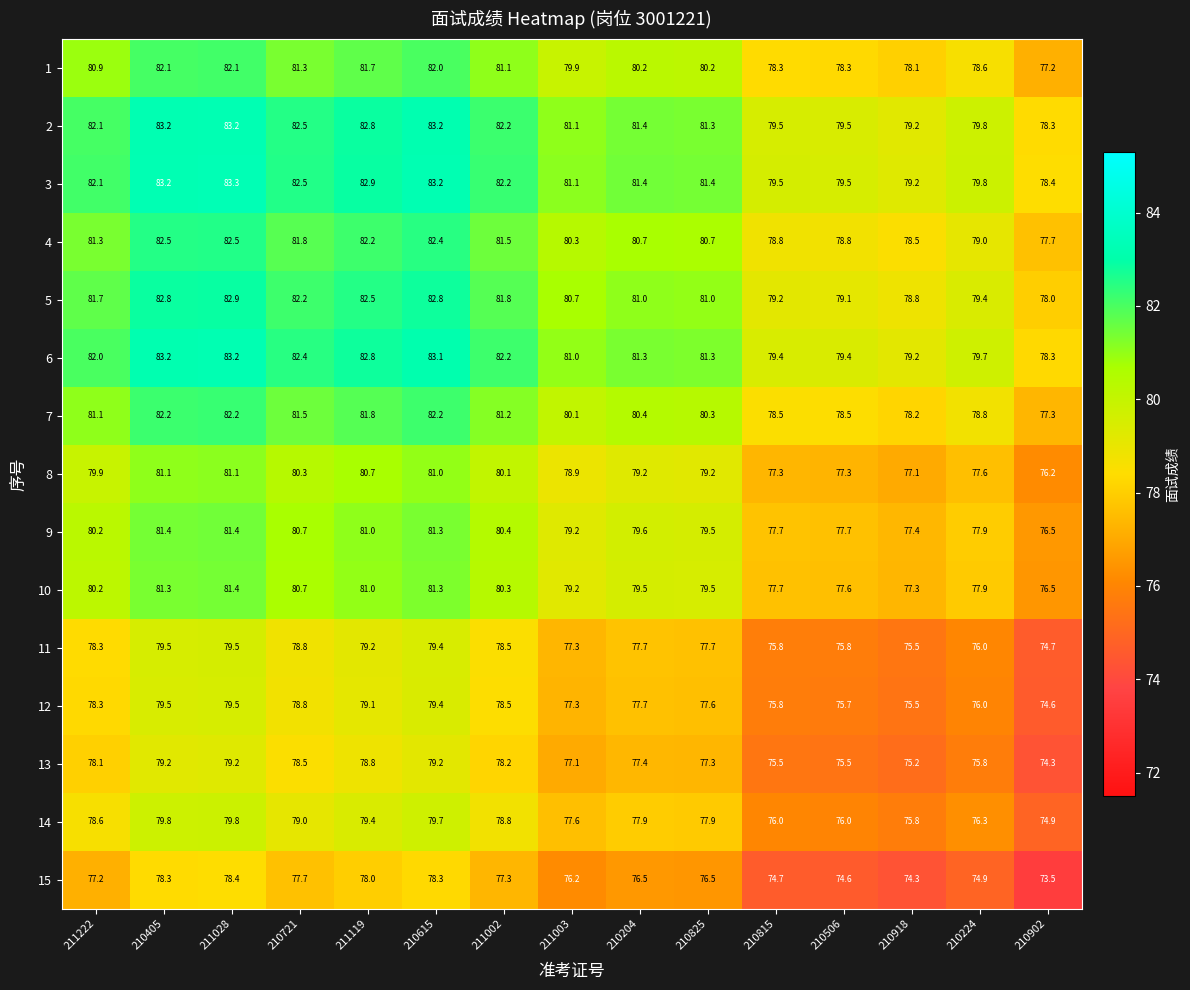

What is the sum of the 2 values at 211002 and 210506?

161.7